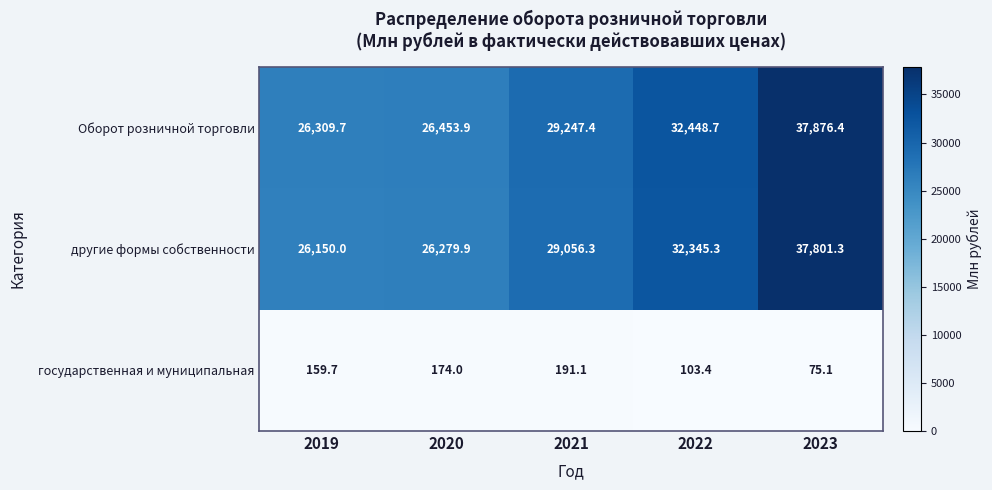

How many distinct data groups are displayed?

3